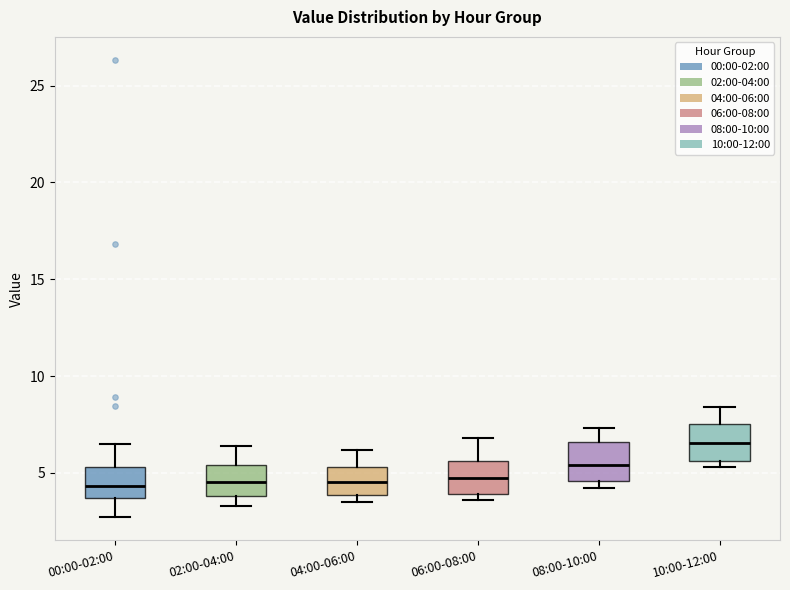

Reading left to right, read every box against the y-axis: the position of its median line, the range the box covers, and the ends of its whiskers. The values are not printed on the chart, so give them approximately, as read against the axis.

00:00-02:00: median 4.5, box 3.5 to 5.5, whiskers 2.5 to 6.5
02:00-04:00: median 4.5, box 4.0 to 5.5, whiskers 3.5 to 6.5
04:00-06:00: median 4.5, box 4.0 to 5.5, whiskers 3.5 to 6.0
06:00-08:00: median 5.0, box 4.0 to 5.5, whiskers 3.5 to 7.0
08:00-10:00: median 5.5, box 4.5 to 6.5, whiskers 4.0 to 7.5
10:00-12:00: median 6.5, box 5.5 to 7.5, whiskers 5.5 (just below the box's lower edge) to 8.5